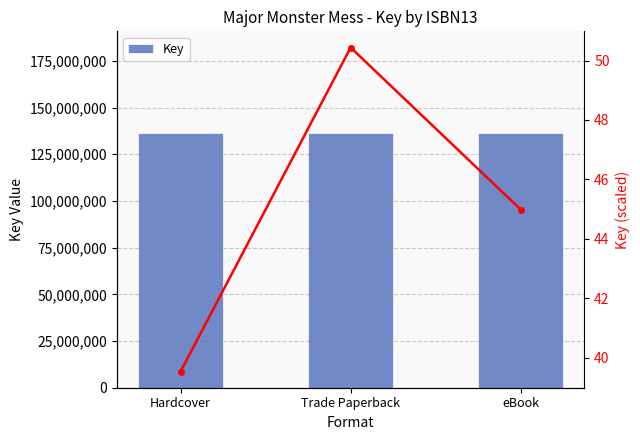

What is the sum of the Key (scaled) values at Trade Paperback and Hardcover?

90.0